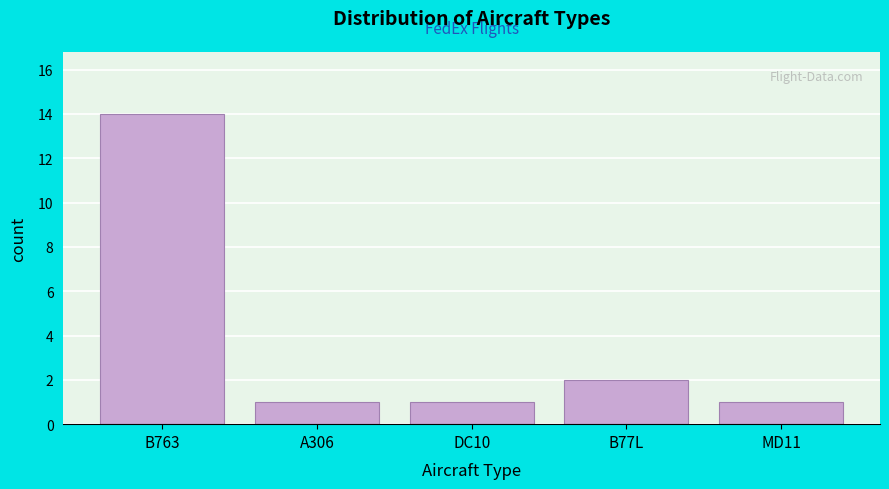

Reading left to right, extract all data points from this chart.

14	1	1	2	1